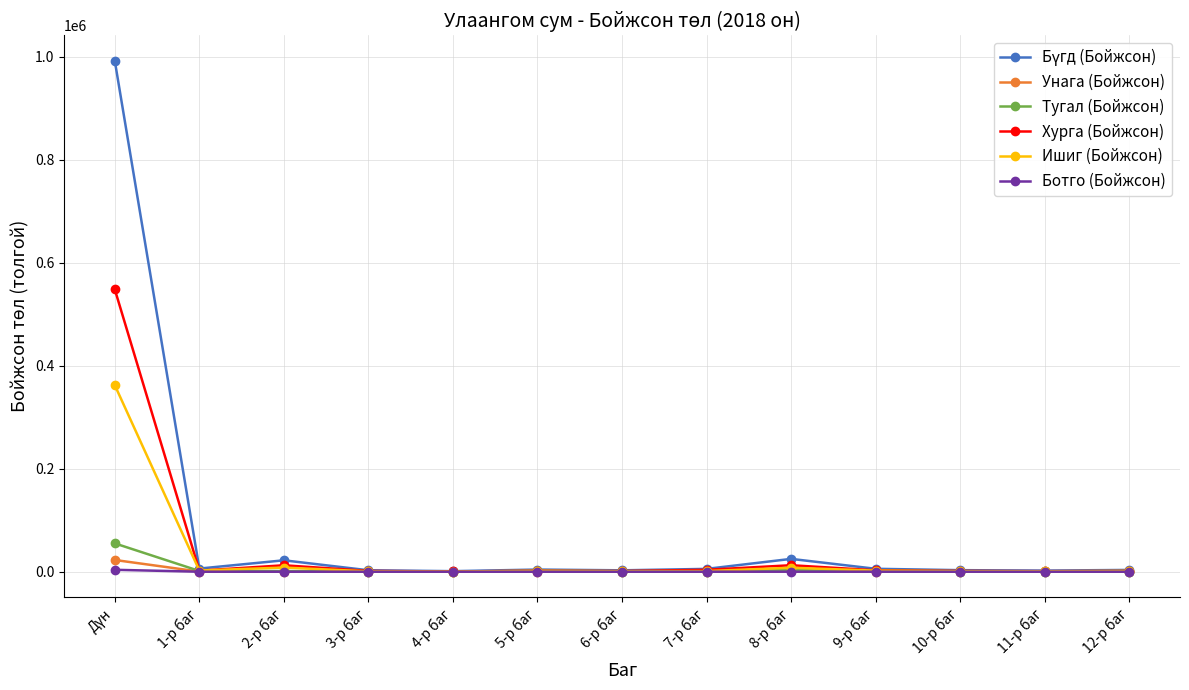

What is the maximum value shown in the chart?

991925